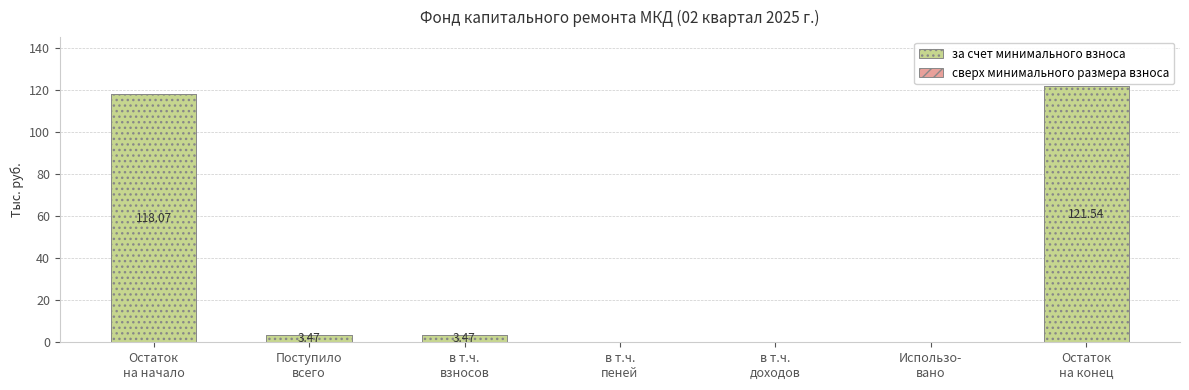

What is the sum of all values?

246.6